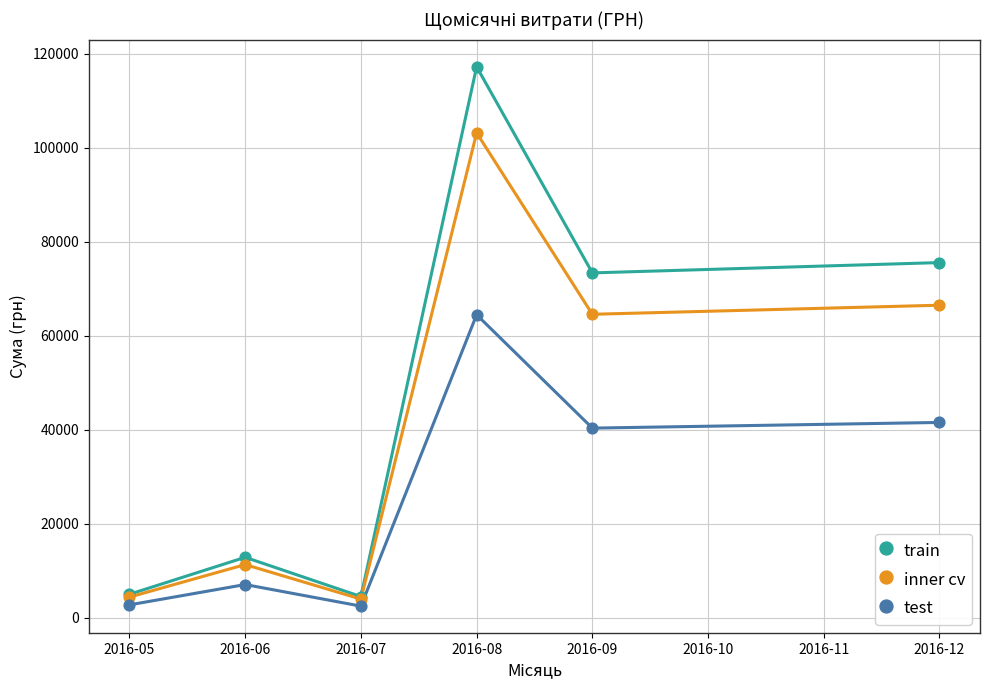

Which series reaches the minimum Y coordinate?

test